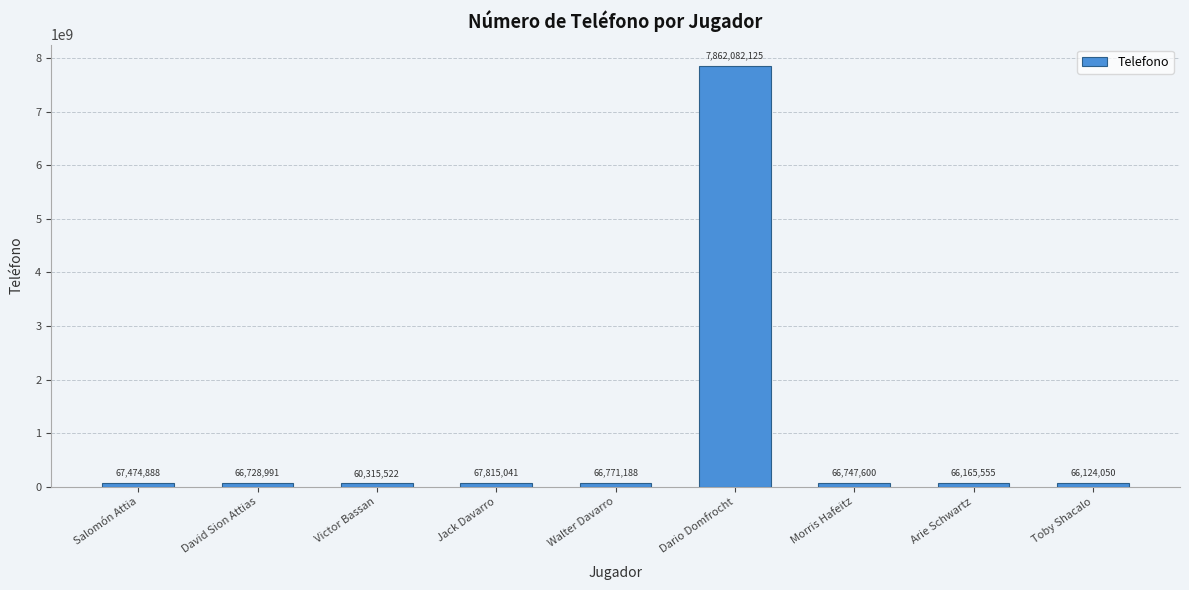

What is the change in value from David Sion Attias to Dario Domfrocht?

+7795353134